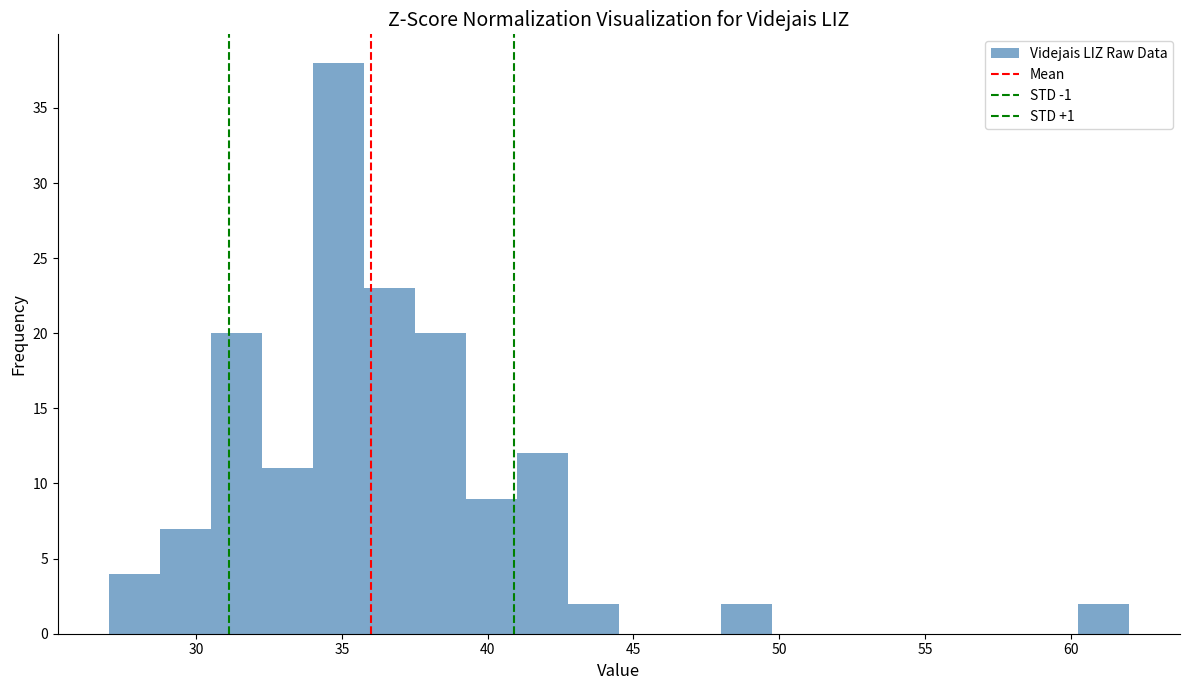

Read against the x-axis, roughly where is the centre of the tallest bar?

35.0